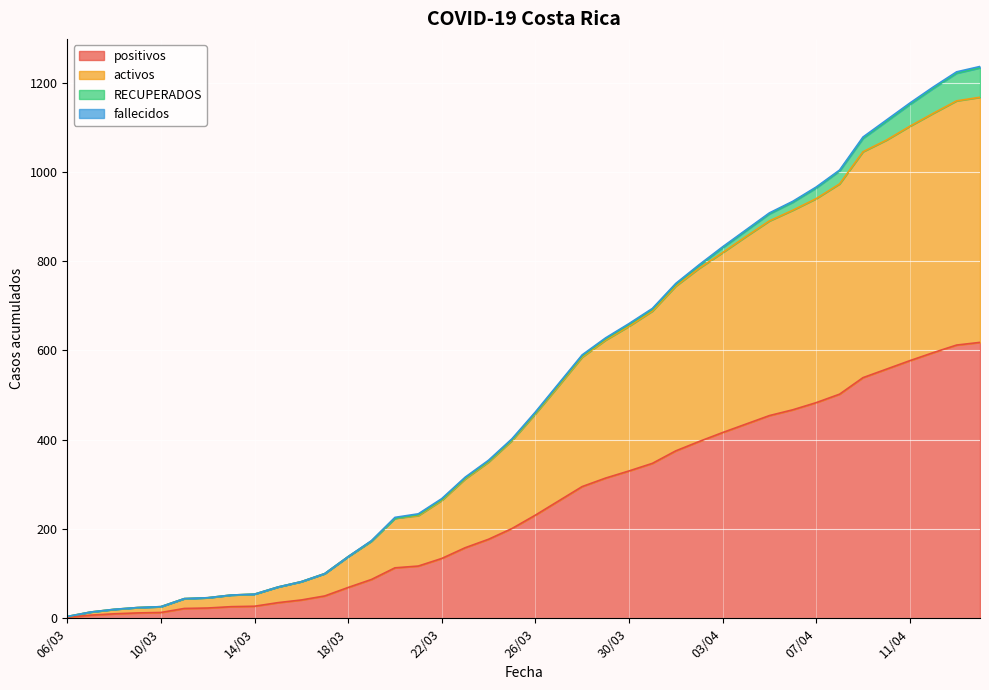

What is the difference between the maximum and minimum values in the positivos series?

616